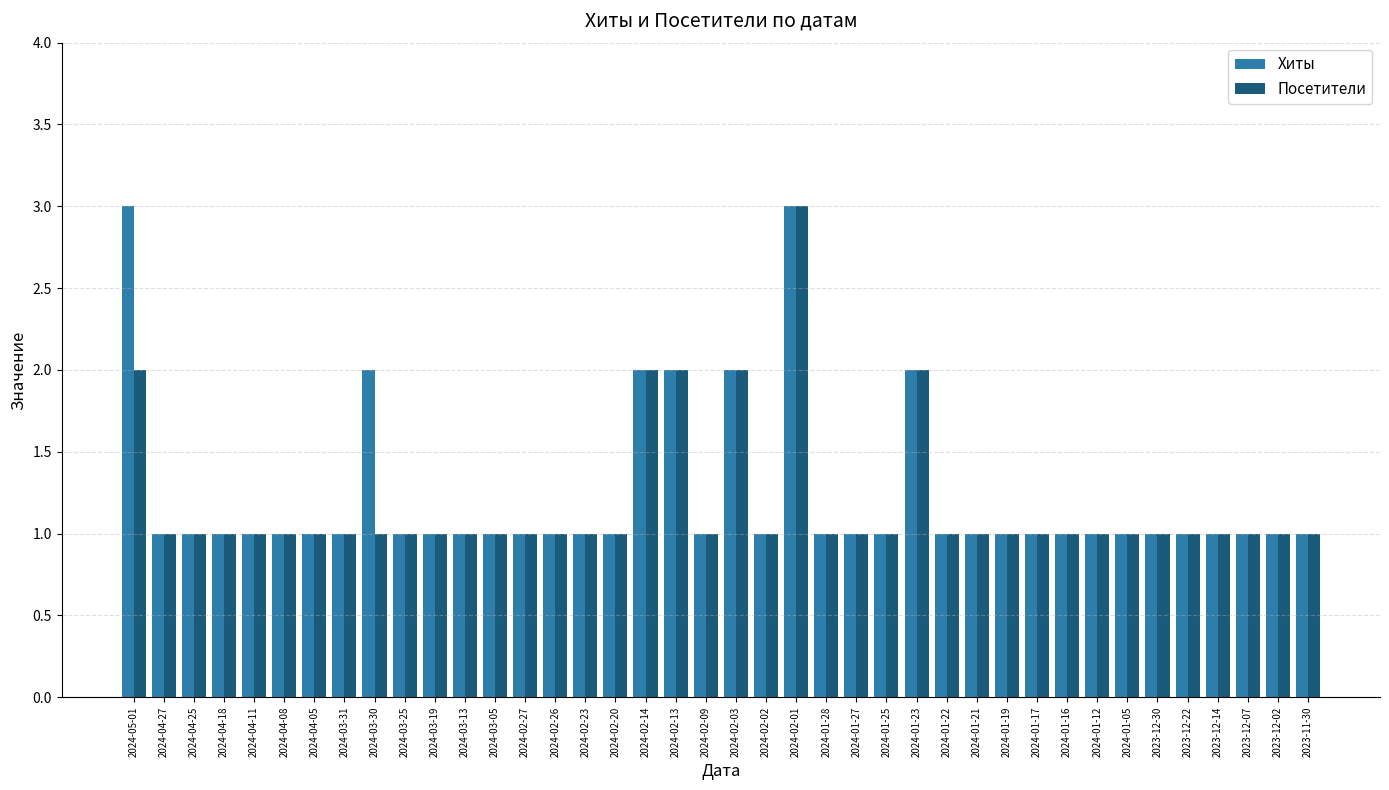

The value of Хиты at 2024-02-13 is 1. True or false?

False